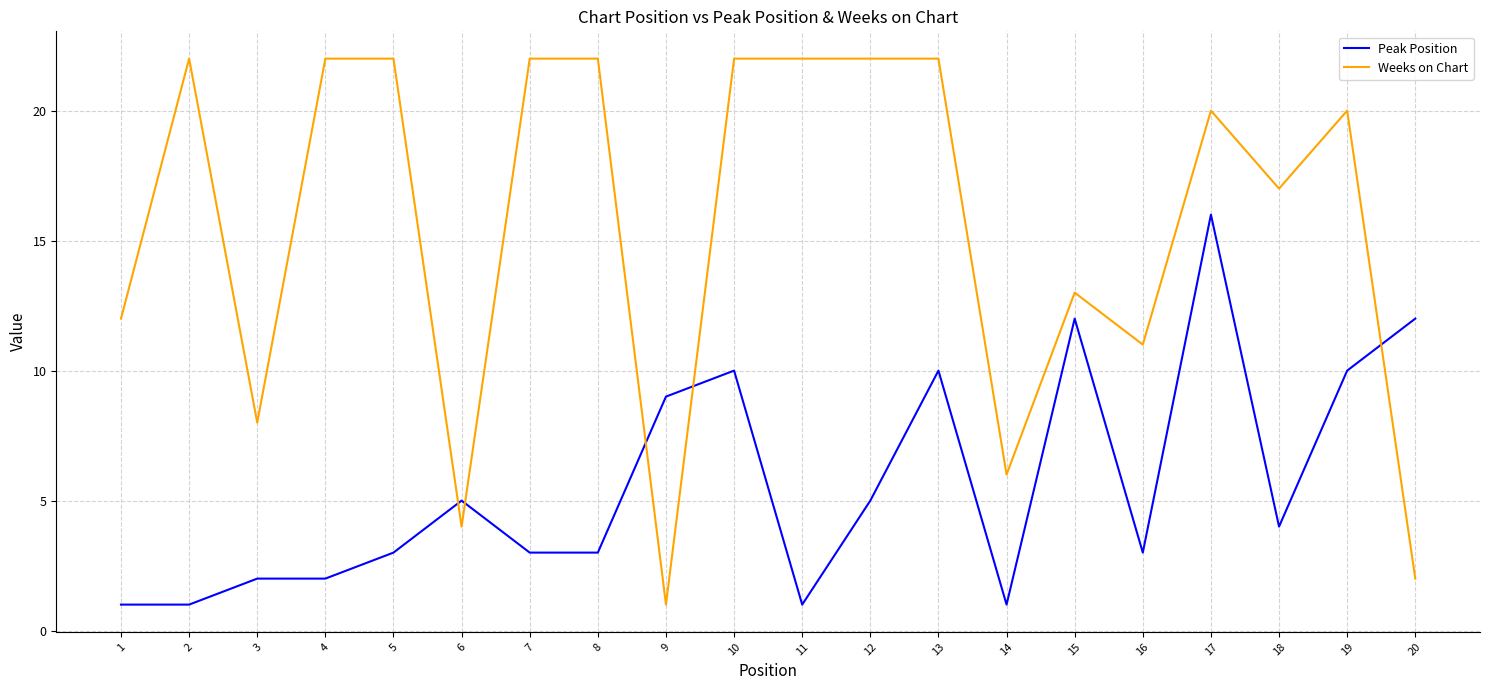

What is the maximum value shown in the chart?

22